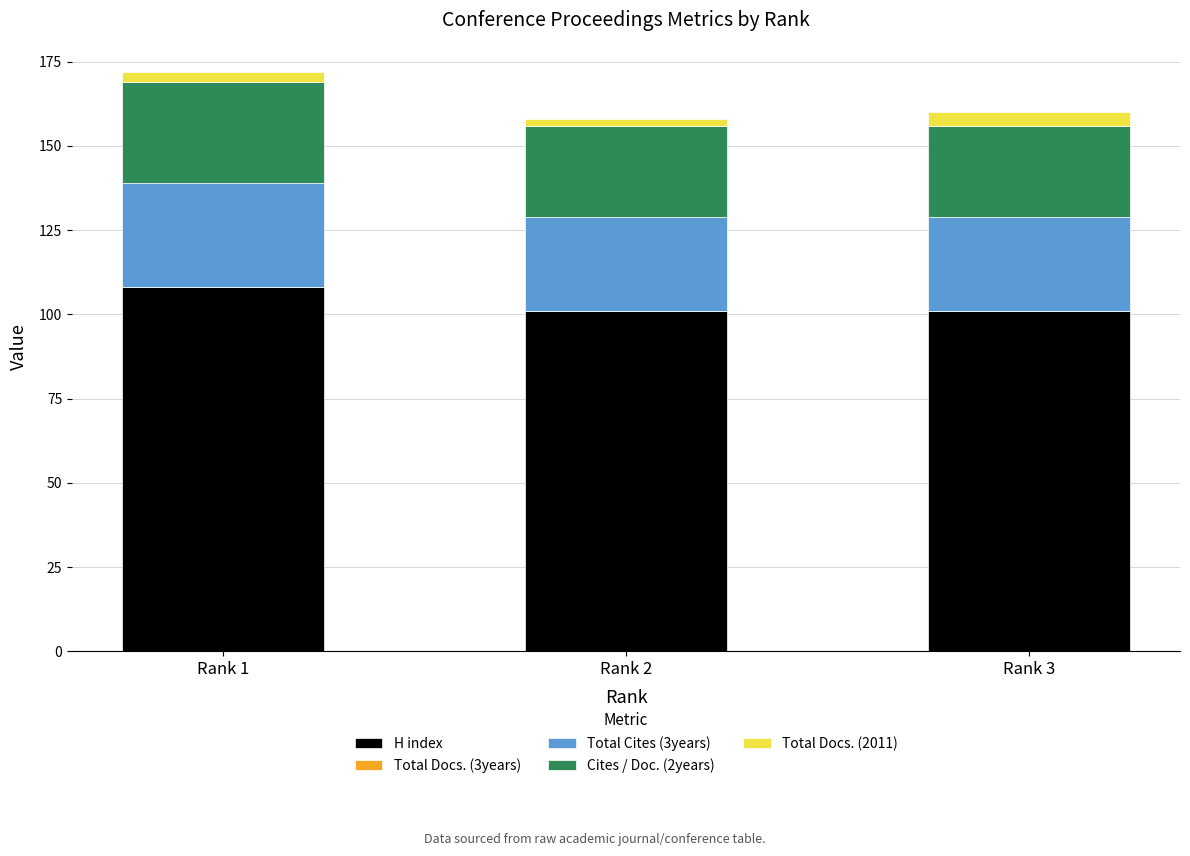

What is the lowest value of the H index series?

101